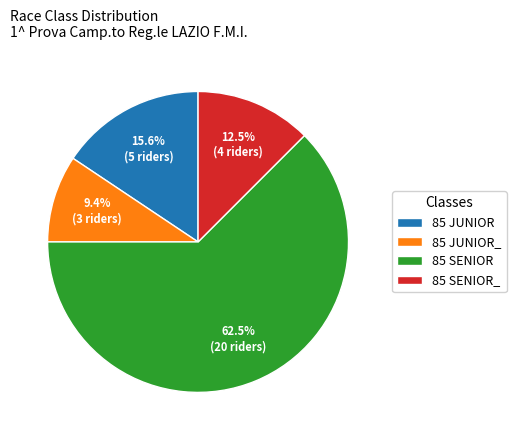

To the nearest percent, what is the average slice percentage?

25%